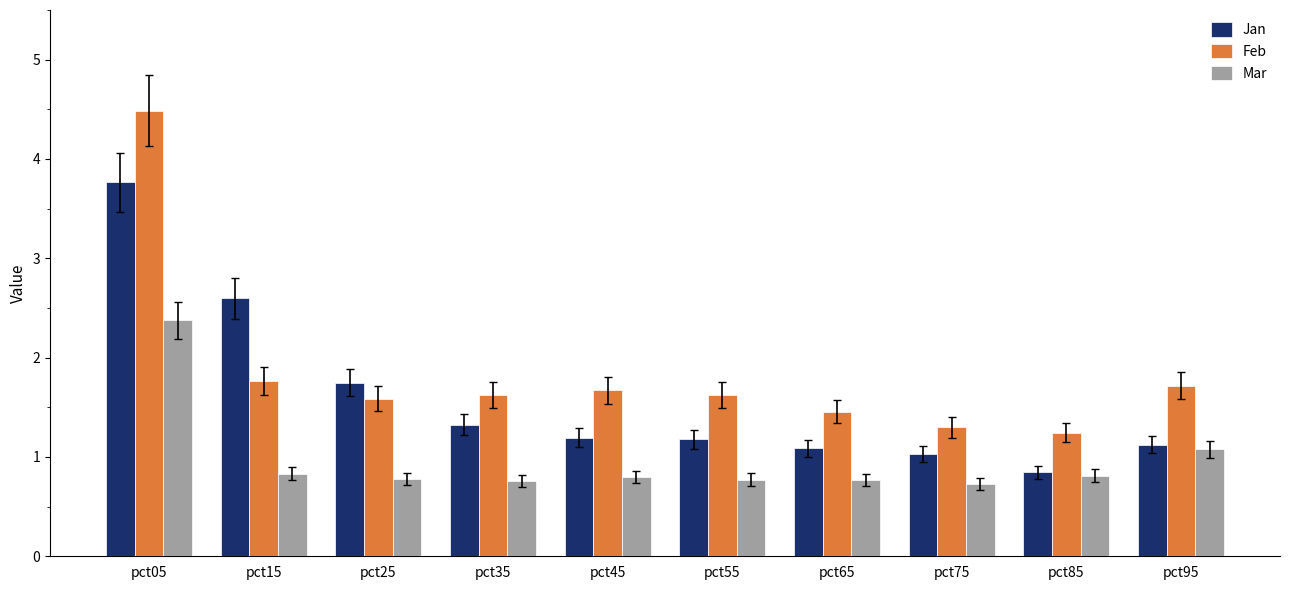

What is the difference between the maximum and second lowest values in the Mar series?

1.6